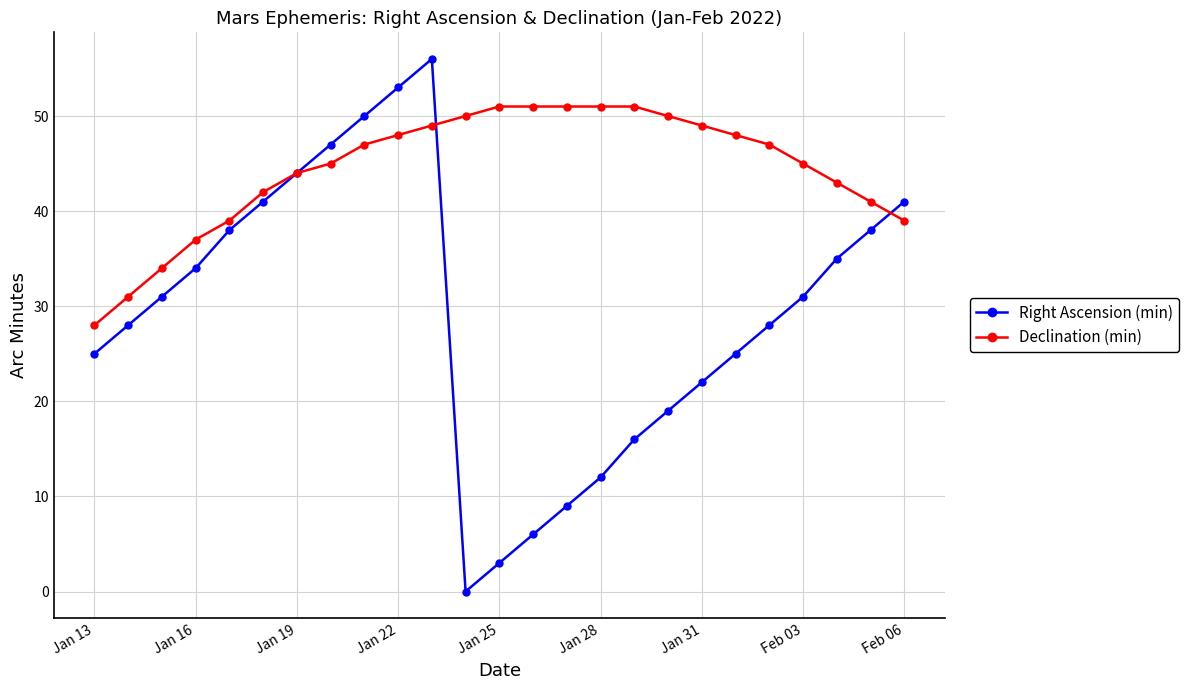

True or false: Right Ascension (min) has more than 2 points higher than both neighbors.

False